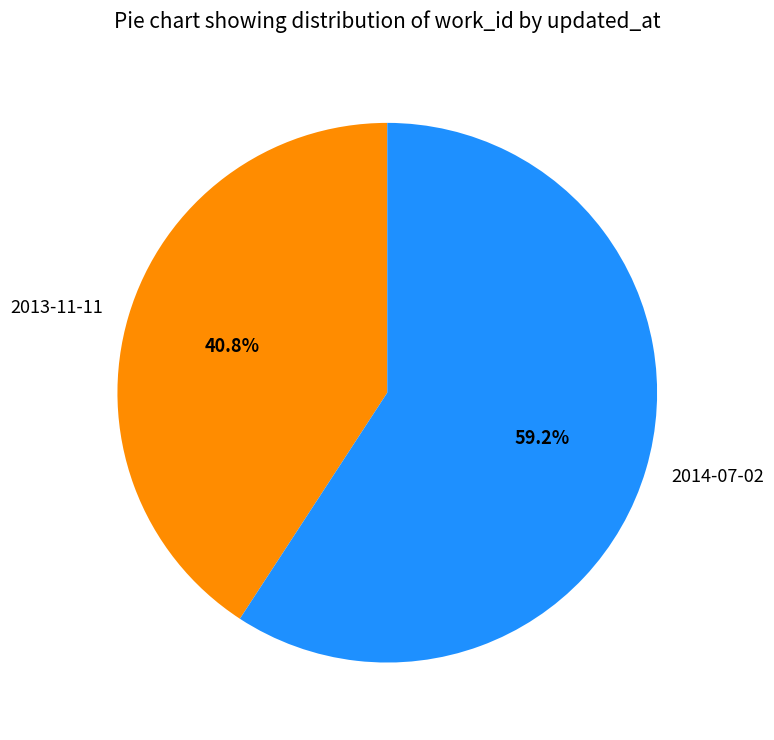

Count the number of slices in the pie.

2